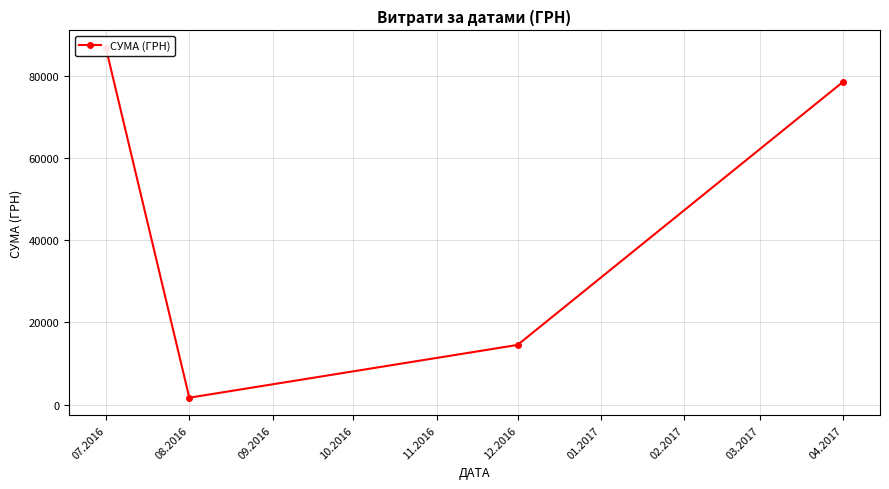

At which label does the data first exceed 78600?

07.2016